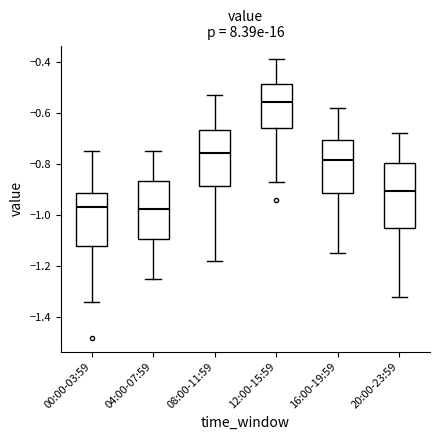

Which box has the highest median line?

12:00-15:59